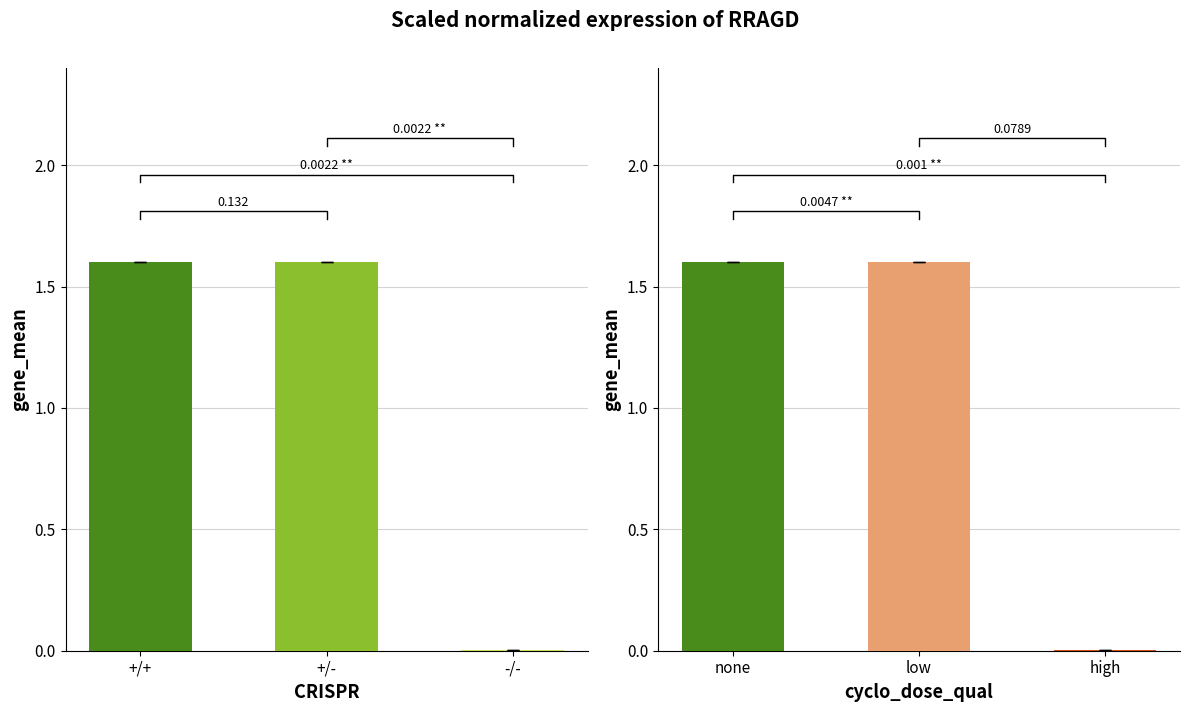

Which has a higher value, -/- or +/-?

+/-